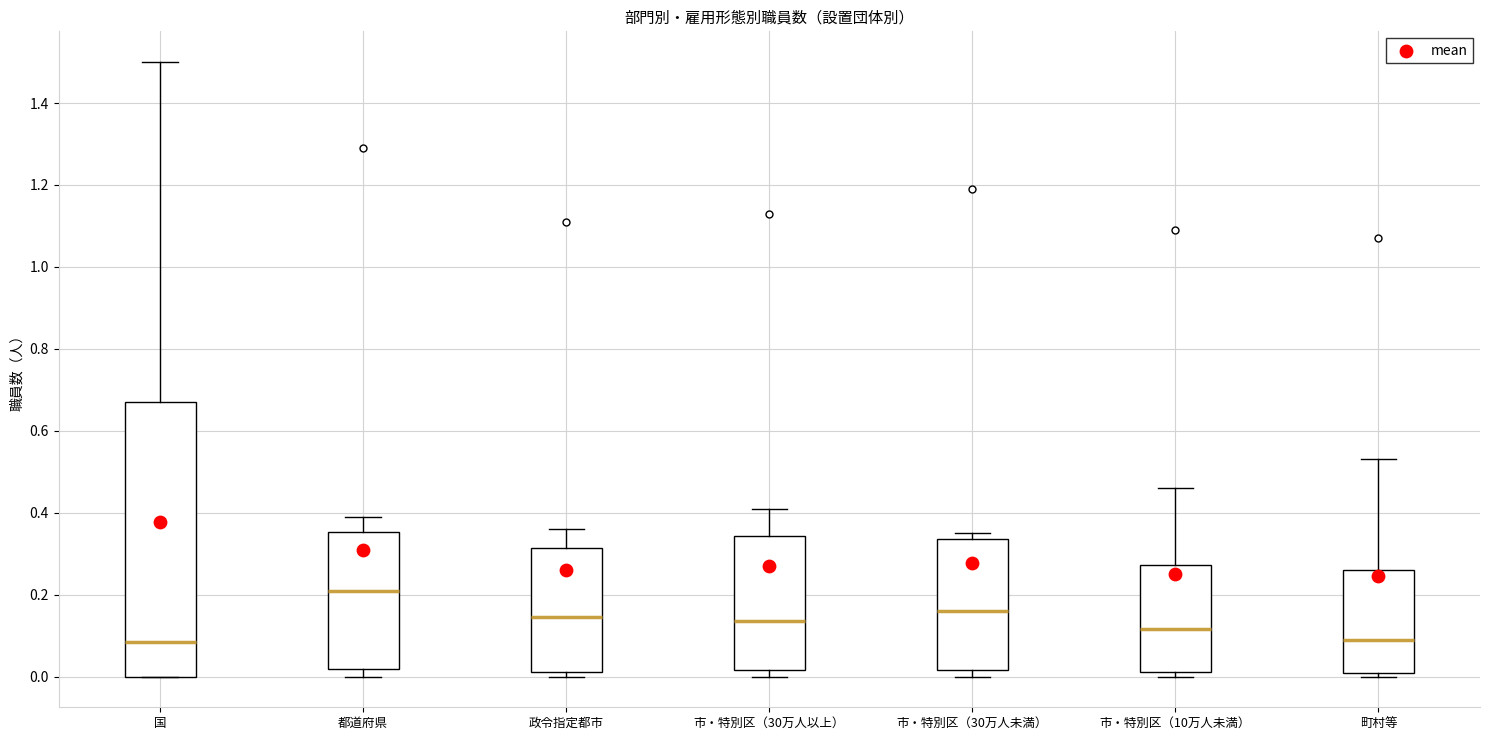

Comparing the boxes themselves (not the whiskers), which one is the tallest?

国